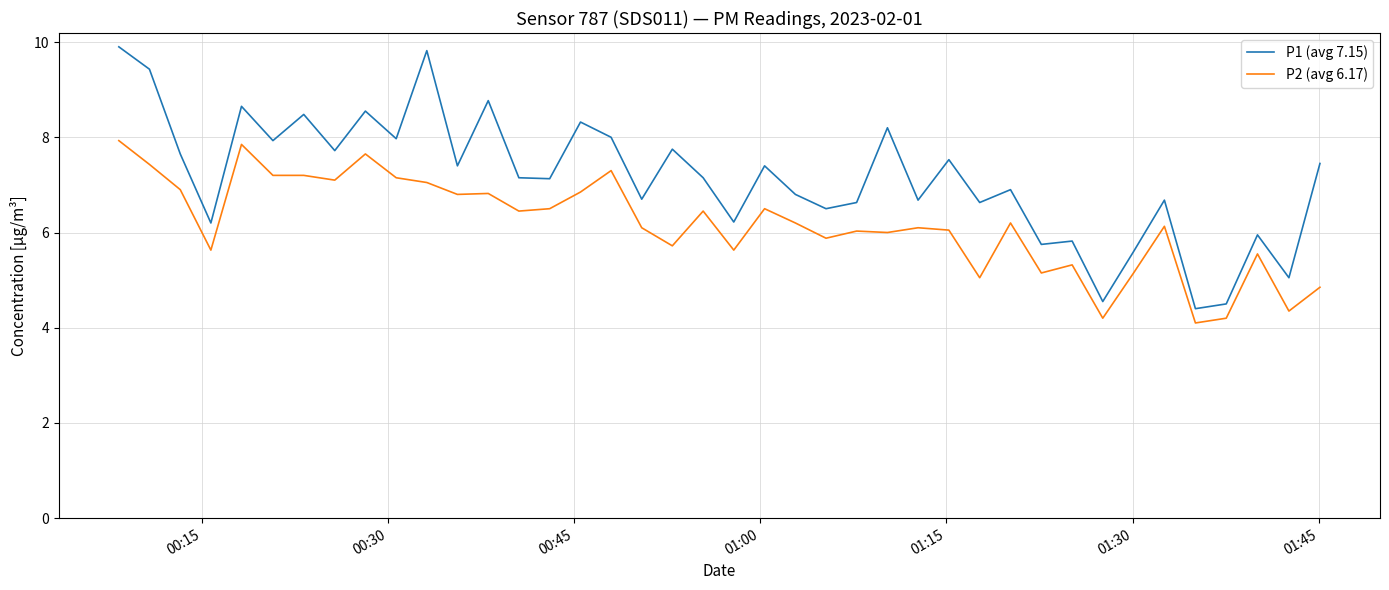

What is the difference between the maximum and minimum values in the P1 (avg 7.15) series?

5.5